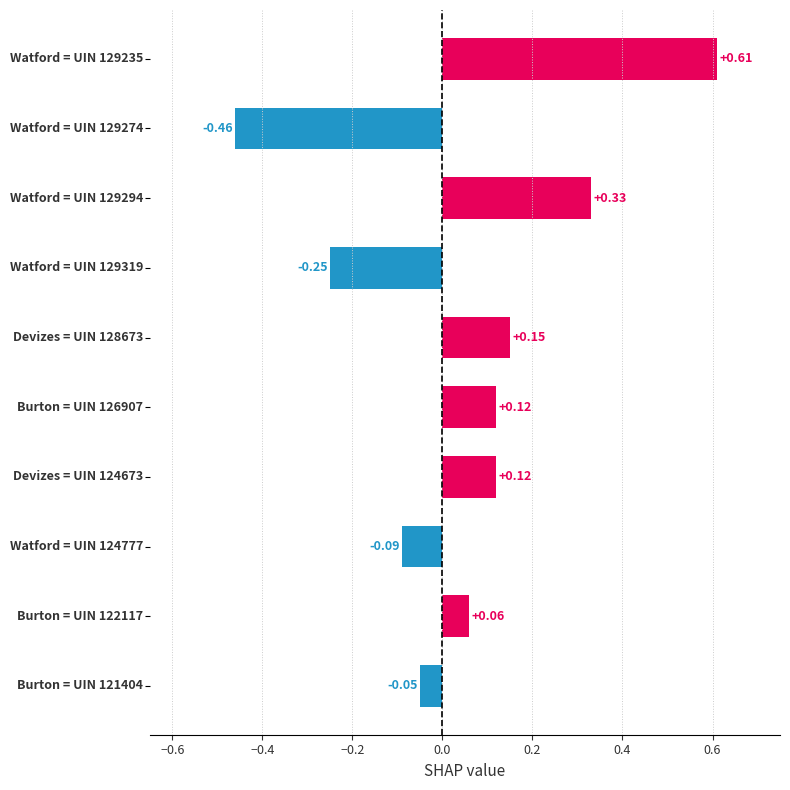

What is the difference between the maximum and second lowest values?

0.9